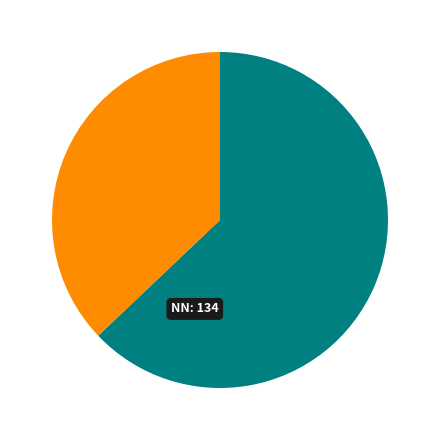

Is there a majority slice in this chart?

Yes